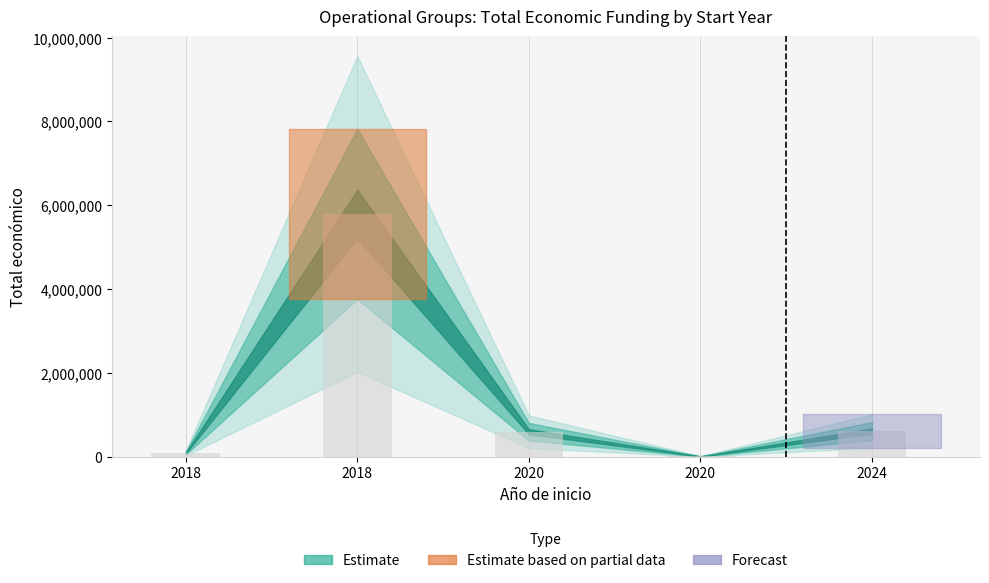

What is the difference between the values at 2020 and 2018?

79724